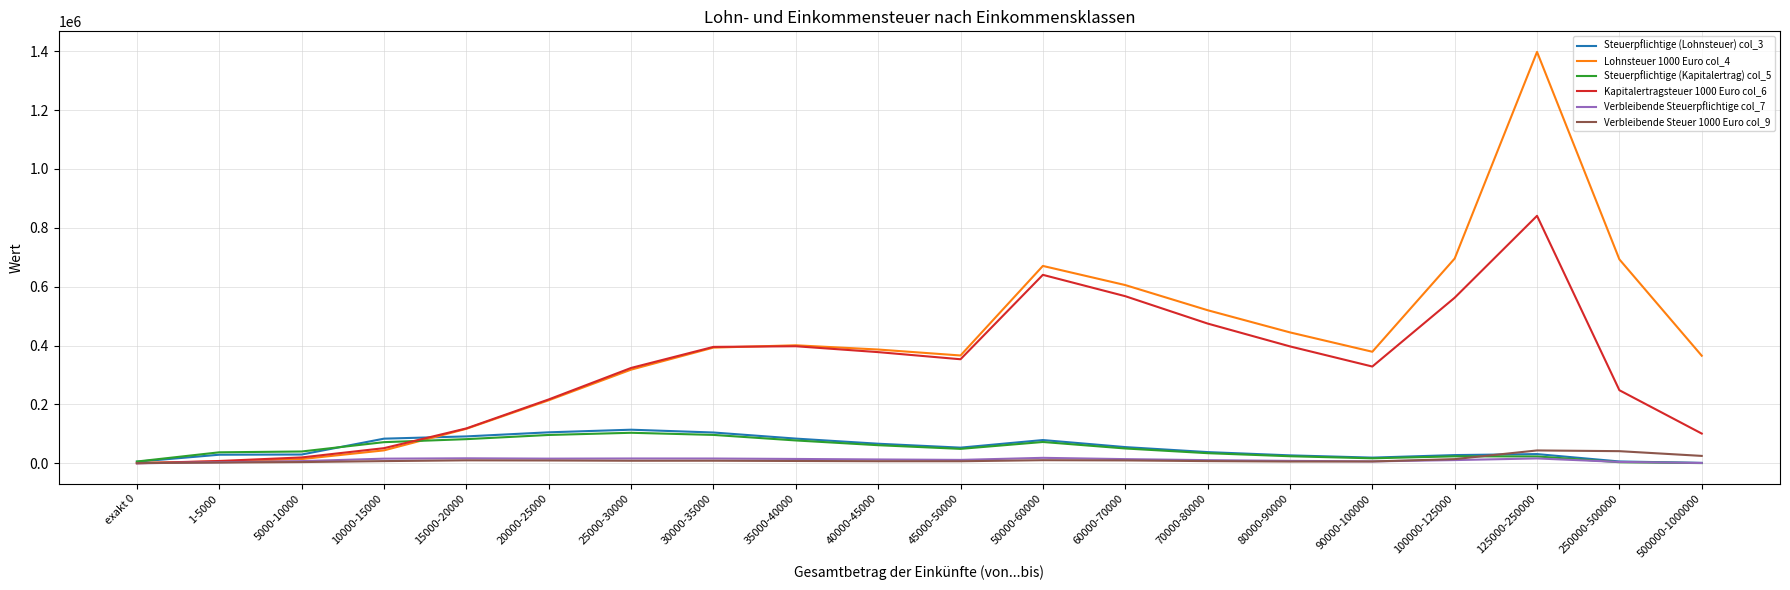

The Lohnsteuer 1000 Euro col_4 series shows 118319 at 500000-1000000. True or false?

False